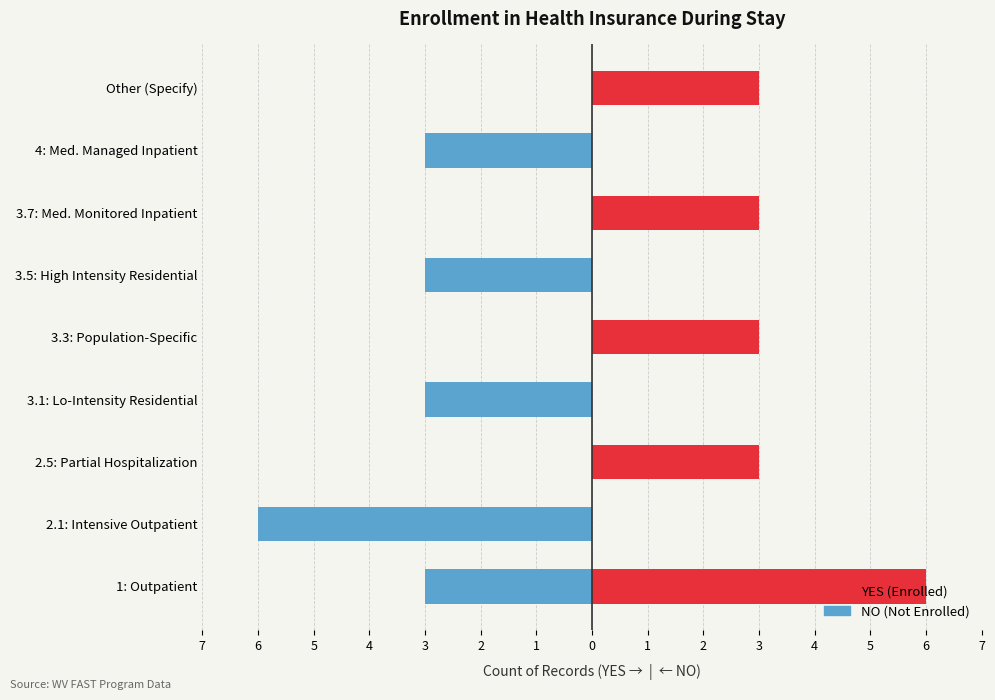

List the series in order of their peak value, lowest first.

NO (Not Enrolled), YES (Enrolled)